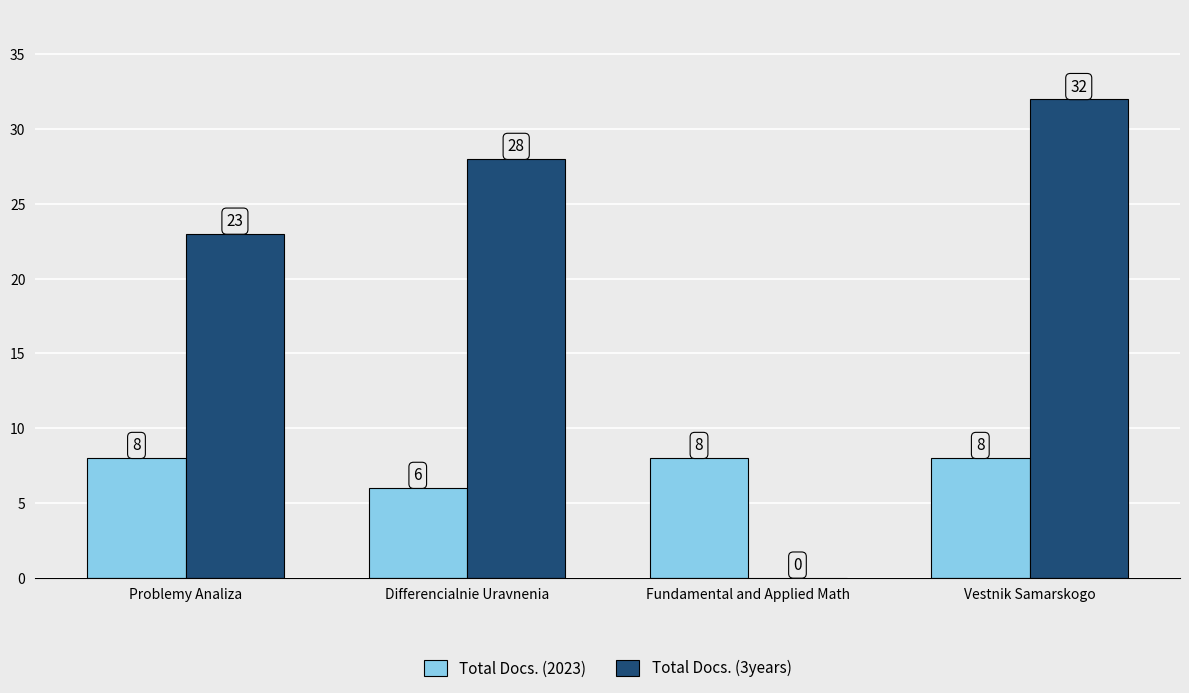

The value of Total Docs. (3years) at Fundamental and Applied Math is 11. True or false?

False